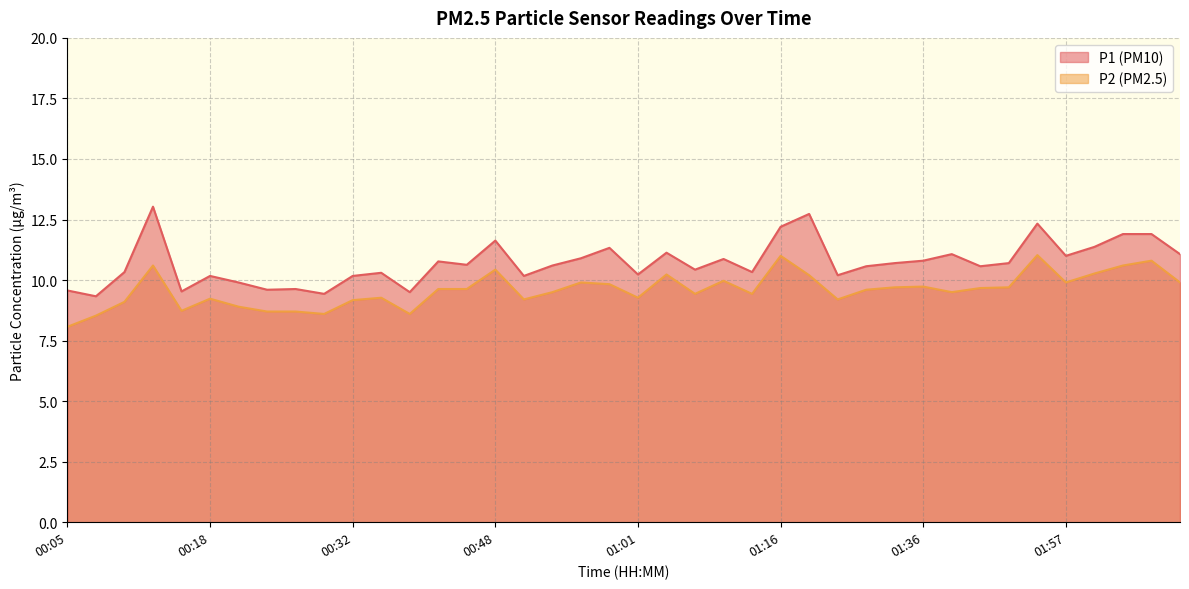

True or false: P1 and P2 cross at least once.

False